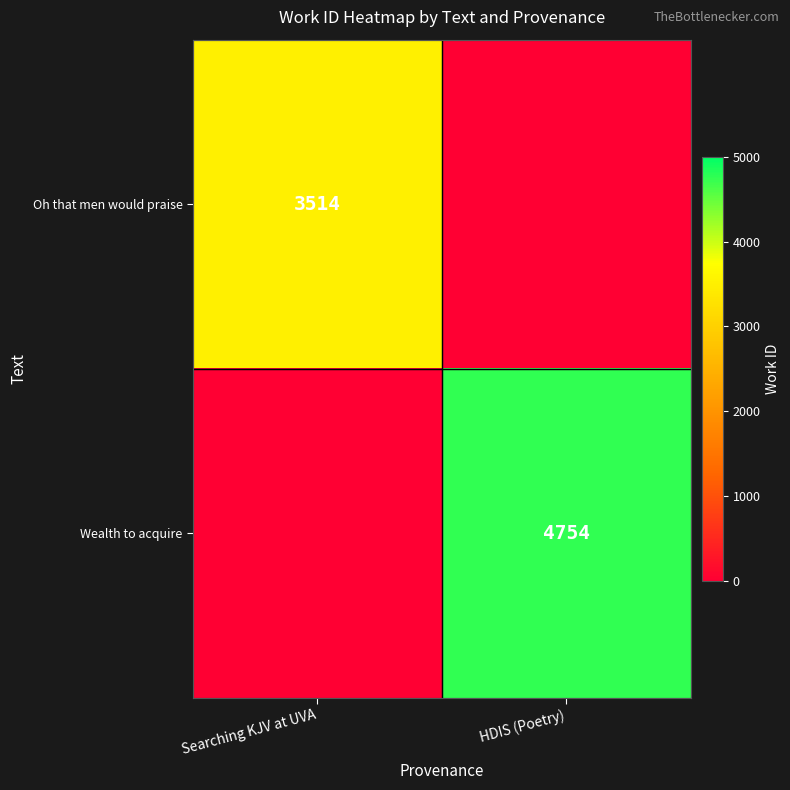

The Oh that men would praise series shows 3514 at Searching KJV at UVA. True or false?

True